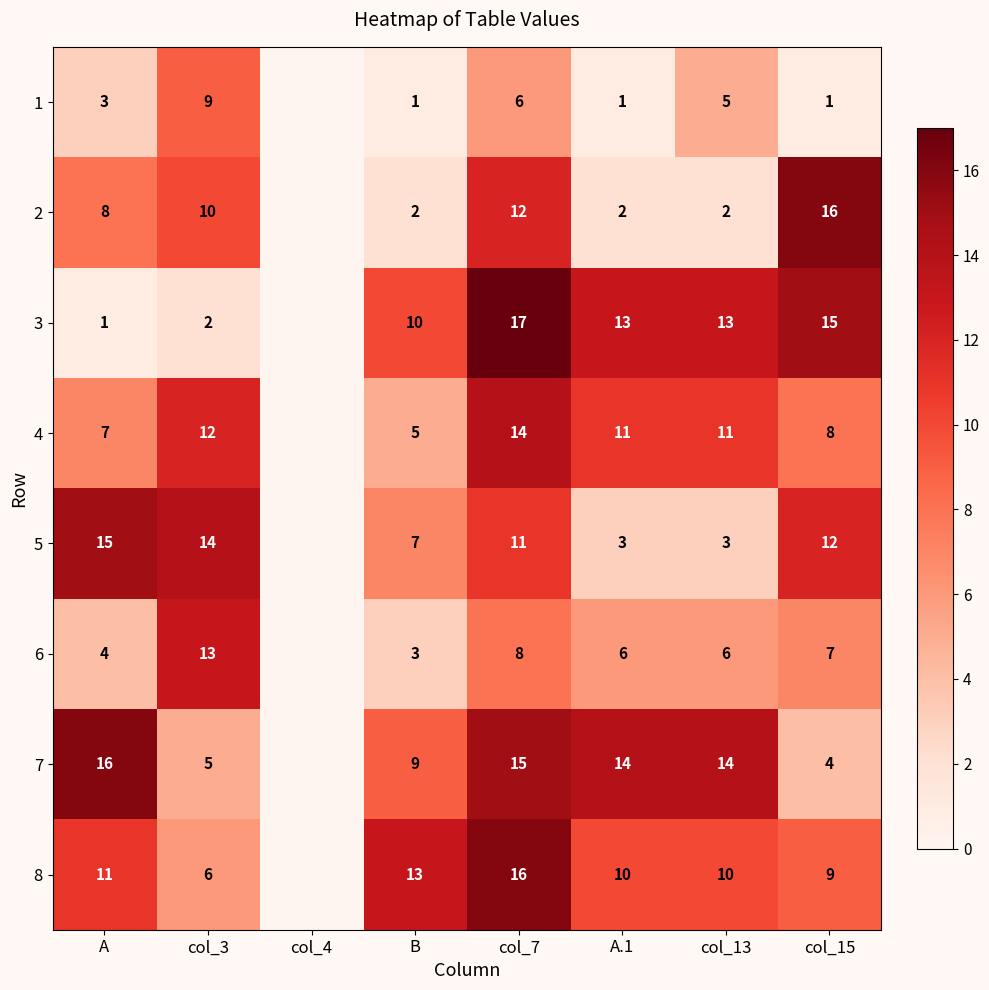

At A, list the series in order from largest to smallest.

7, 5, 8, 2, 4, 6, 1, 3